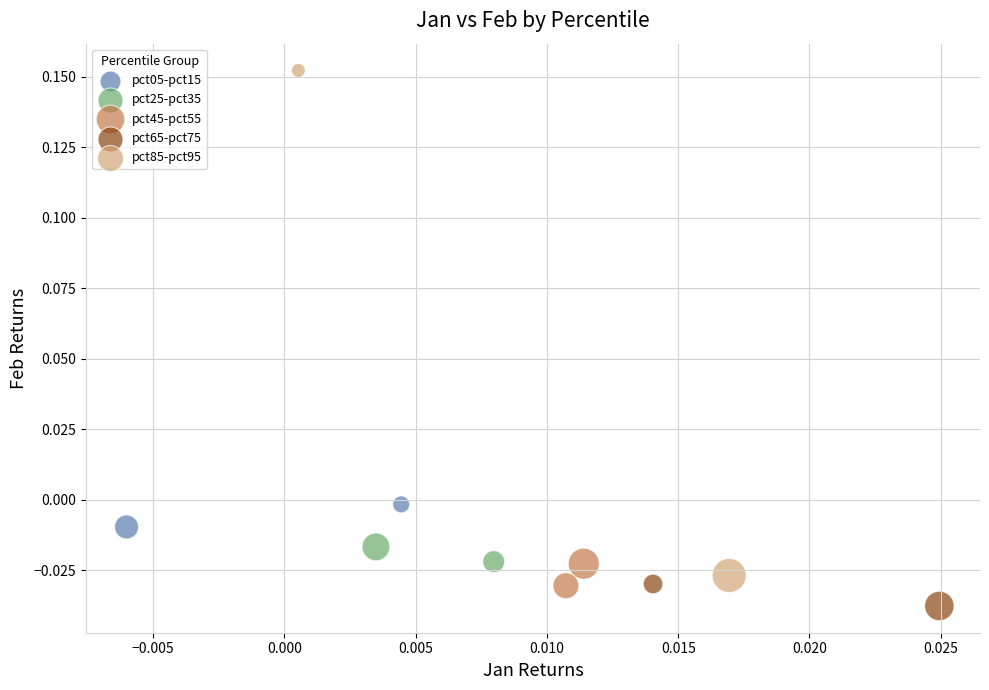

What are all the series names shown in the legend?

pct05-pct15, pct25-pct35, pct45-pct55, pct65-pct75, pct85-pct95